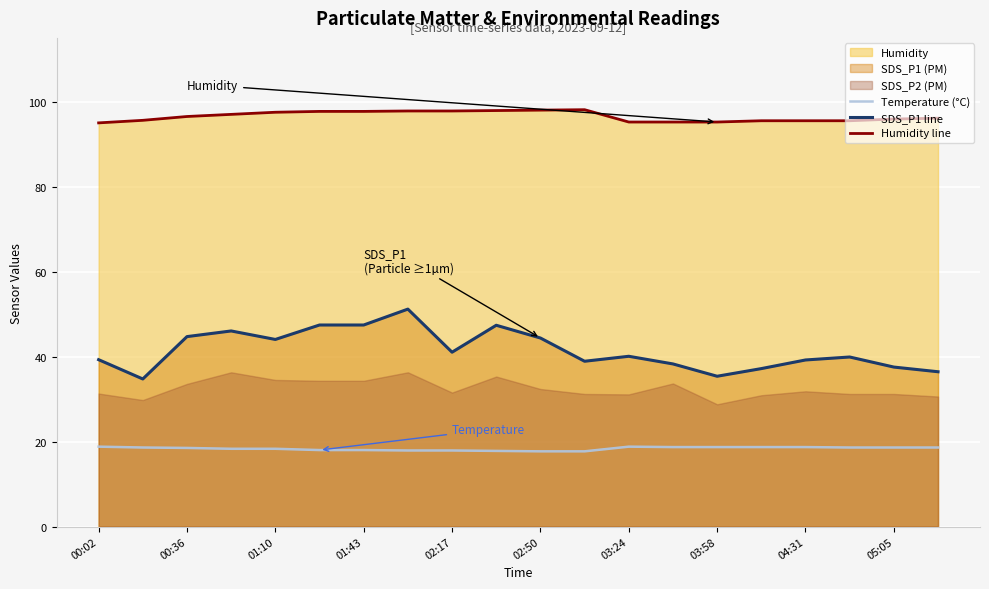

The value of Humidity line at 05:05 is 95.9. True or false?

True